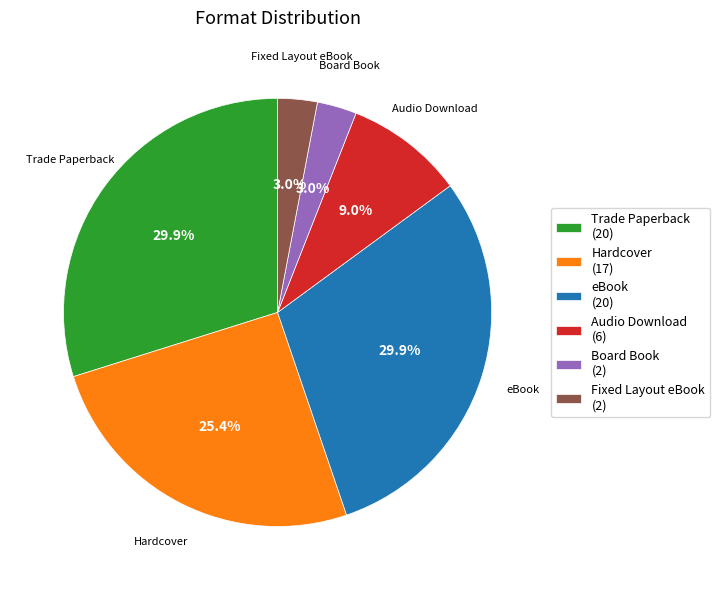

Between eBook (20) and Audio Download (6), which is larger?

eBook (20)